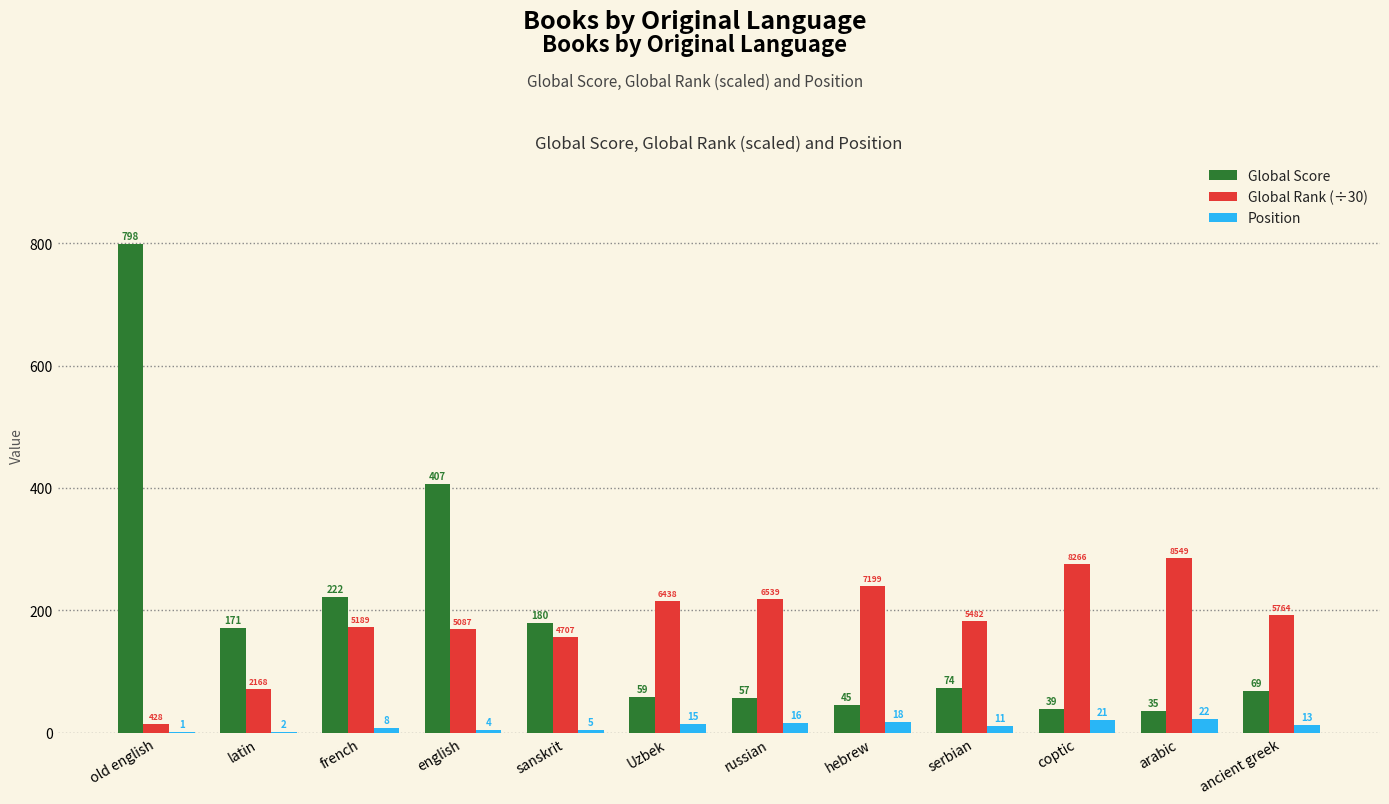

What is the sum of the Global Rank (÷30) values at arabic and latin?

357.2